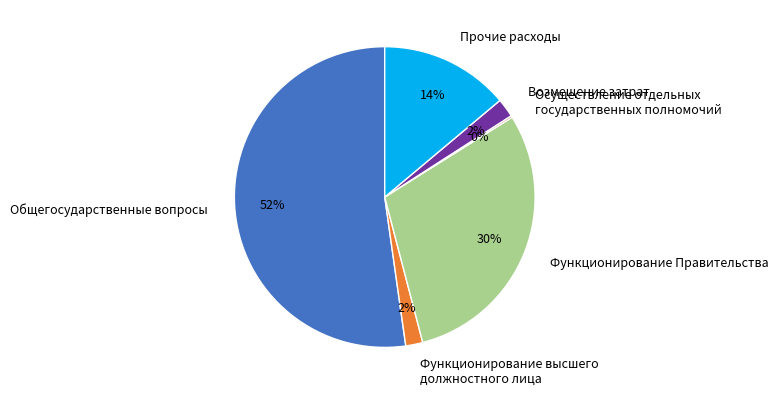

To the nearest percent, what is the difference between the largest and smallest slice percentages?

52%